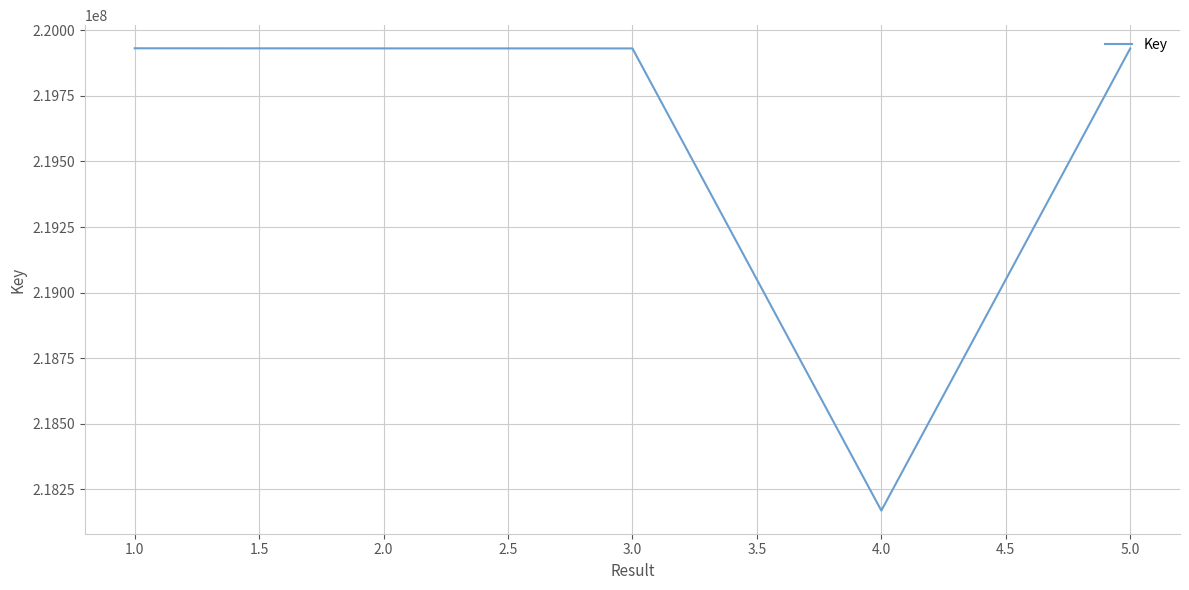

What is the ratio of the value at 5.0 to the value at 3.0?

1.0